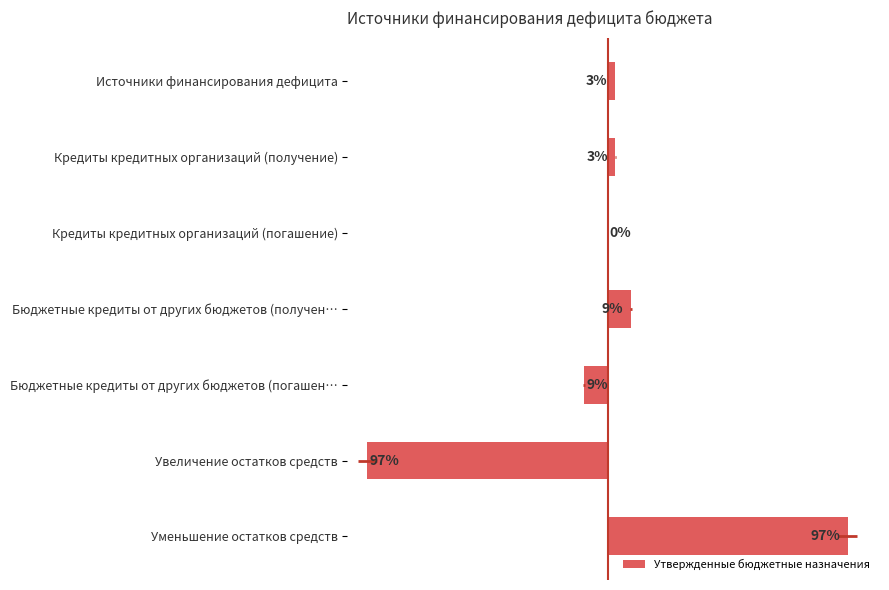

Does the chart contain stacked bars?

No